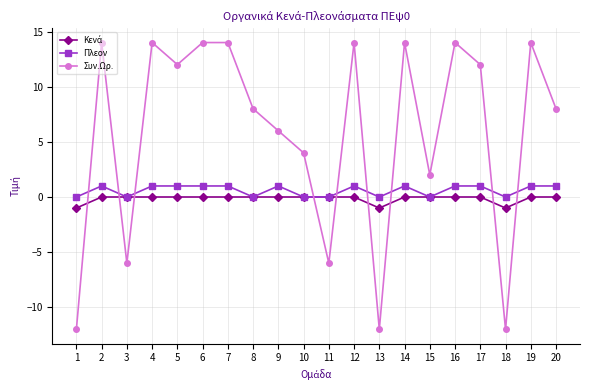

The value of Συν.Ωρ. at 18 is -12. True or false?

True